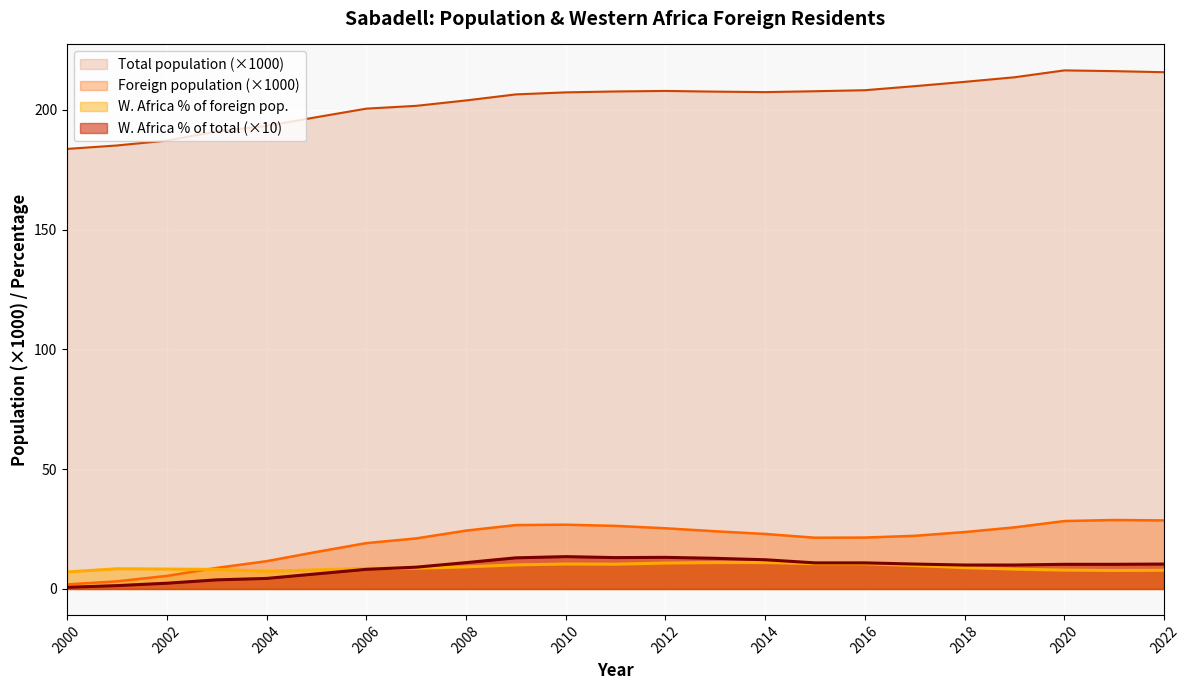

How many lines are shown in the chart?

4